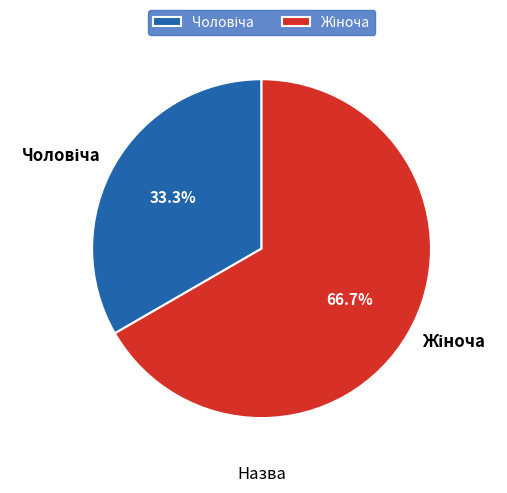

Does any single category account for the majority?

Yes